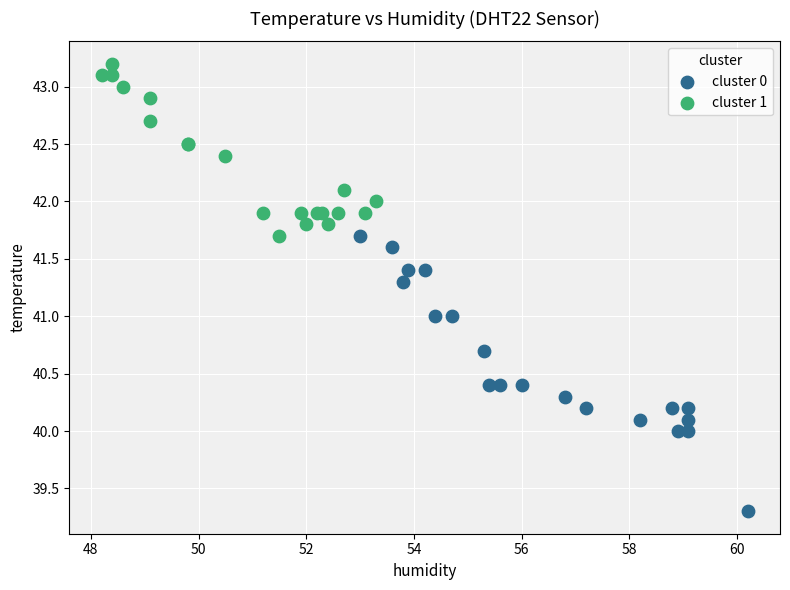

What are all the series names shown in the legend?

cluster 0, cluster 1